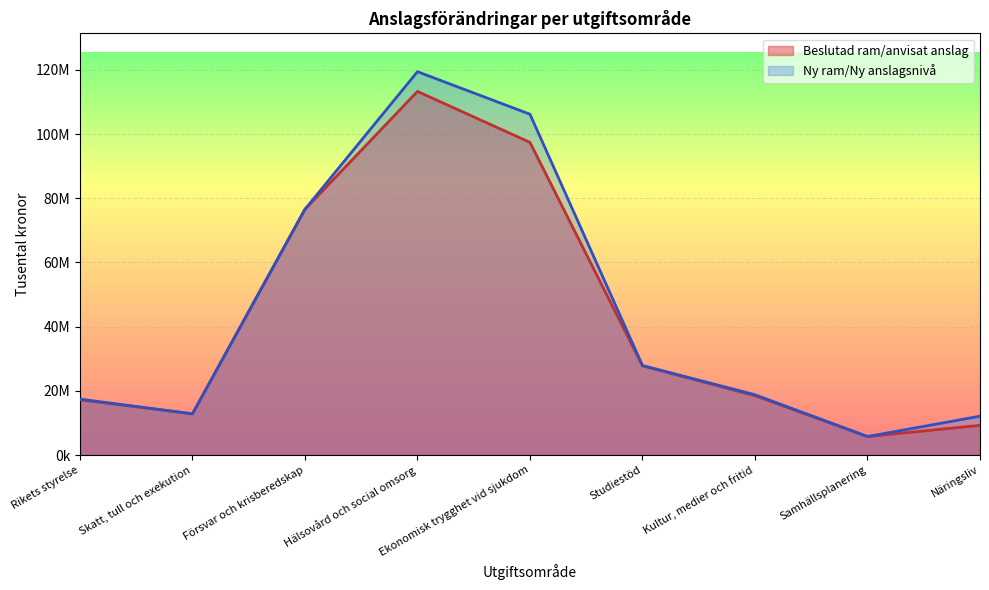

What is the approximate value of Ny ram/Ny anslagsnivå at Samhällsplanering?

5771334